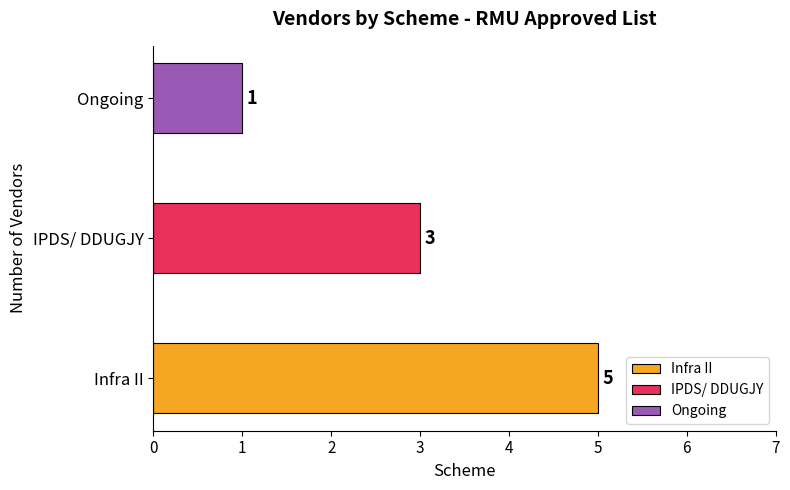

Reading right to left, what are all the values shown in this chart?

Infra II: 5	5
IPDS/ DDUGJY: 3	3
Ongoing: 1	1